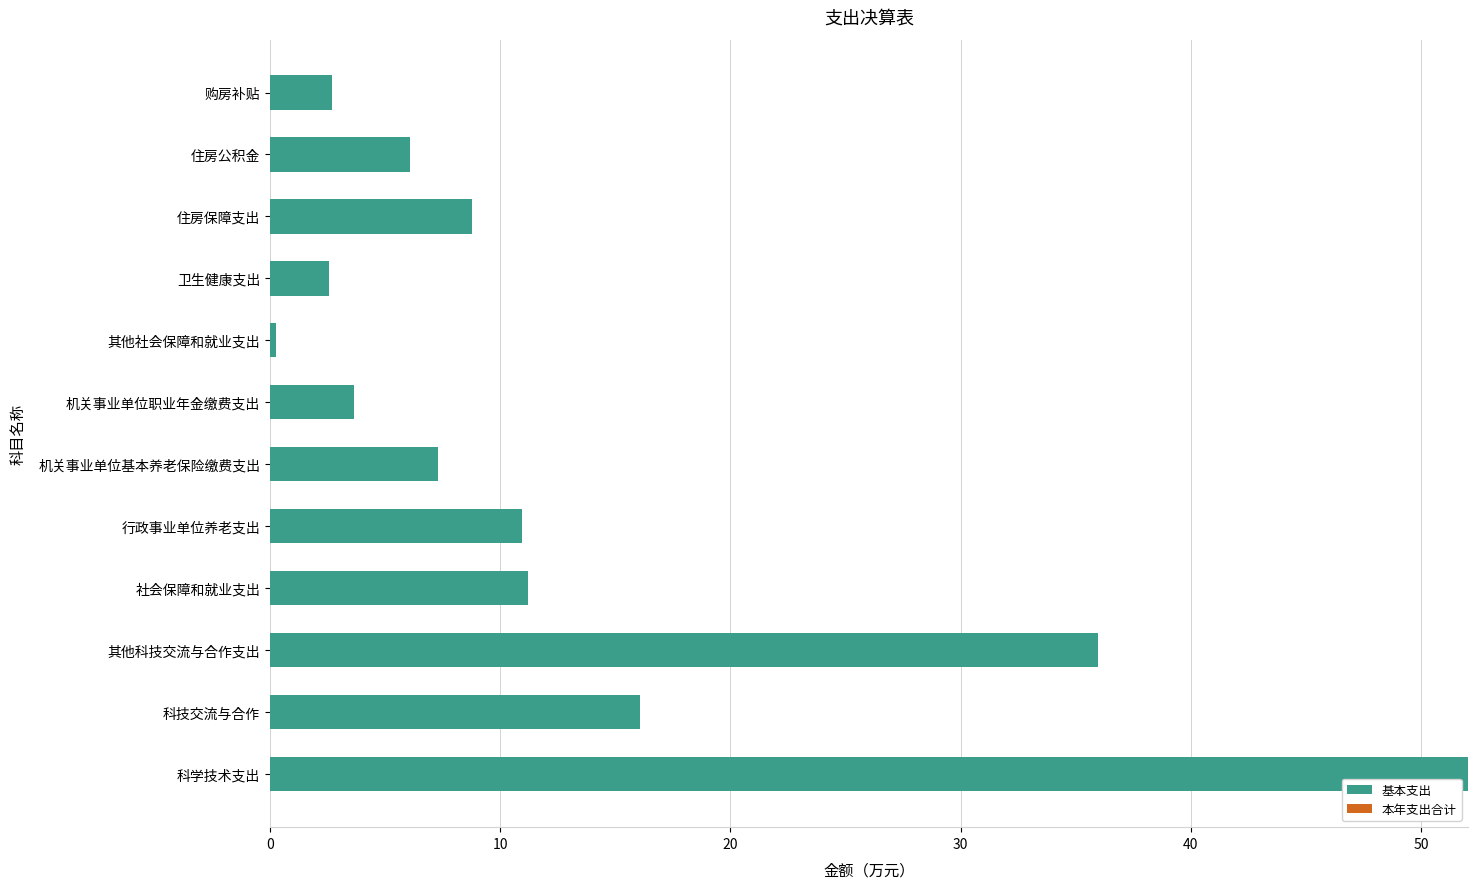

What is the approximate value at 购房补贴?

2.7